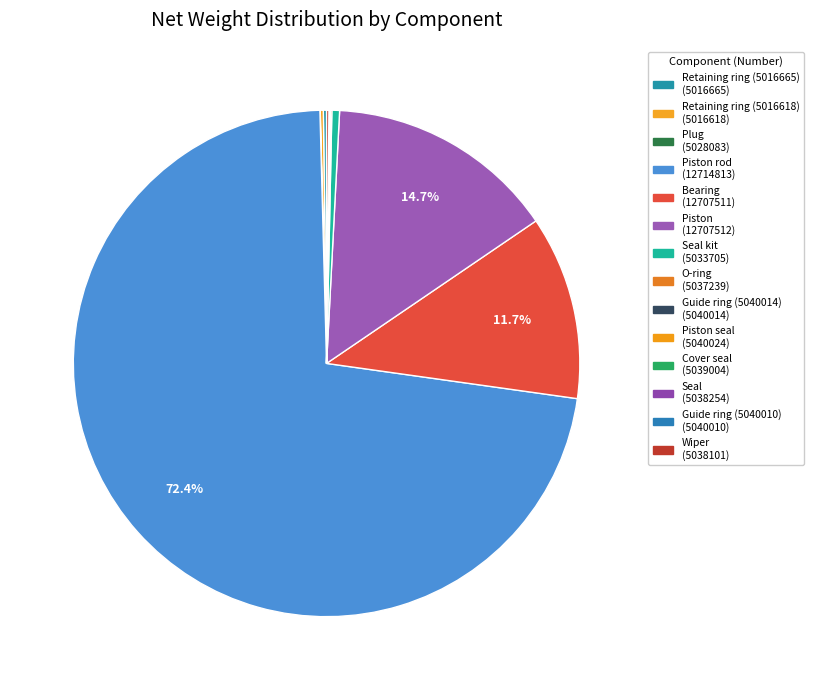

Count the number of slices in the pie.

14